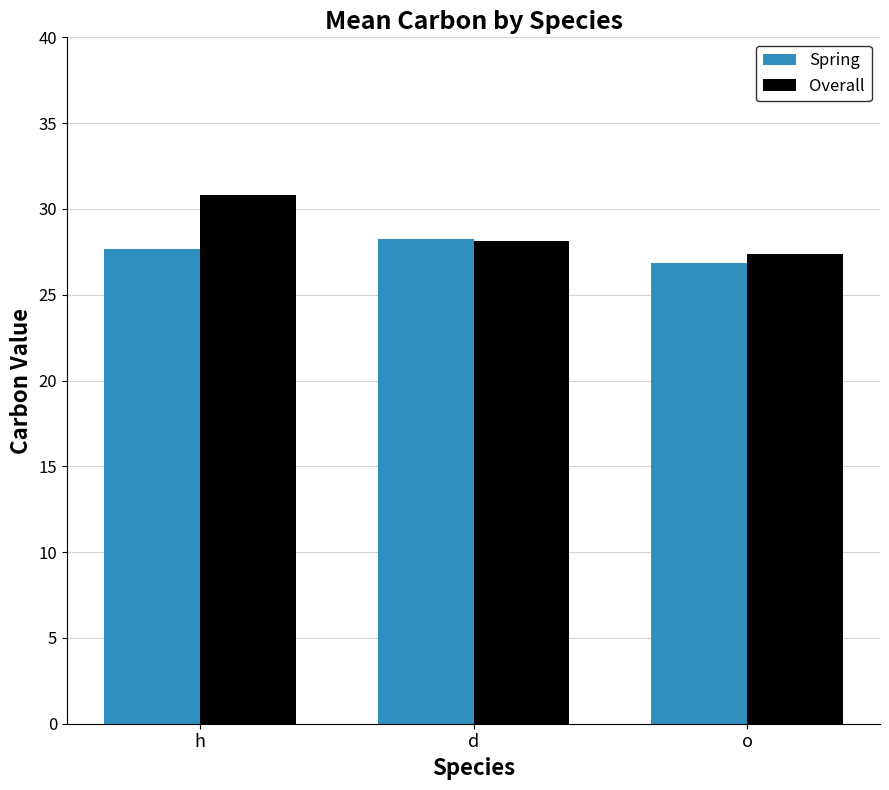

Is it true that Overall equals 28.2 at d?

True